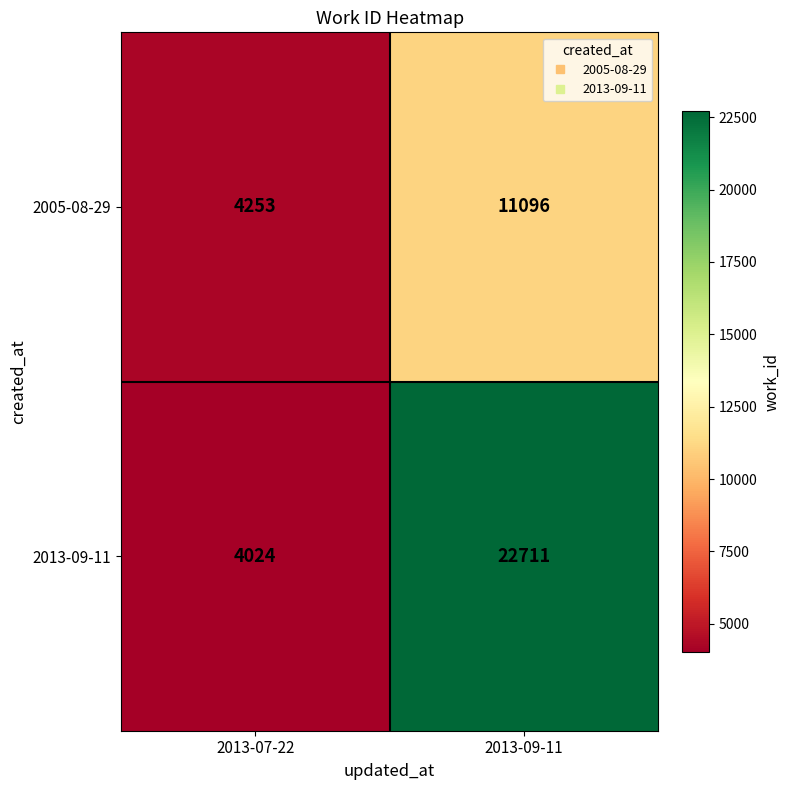

What is the difference between the highest and lowest values at 2013-07-22?

229